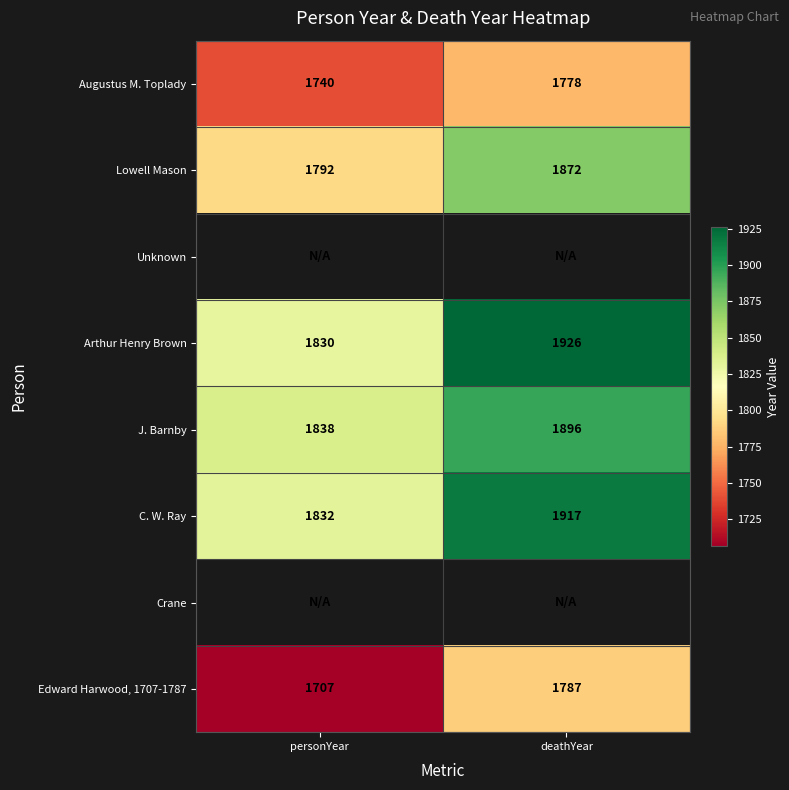

Between deathYear and personYear, which is larger?

deathYear